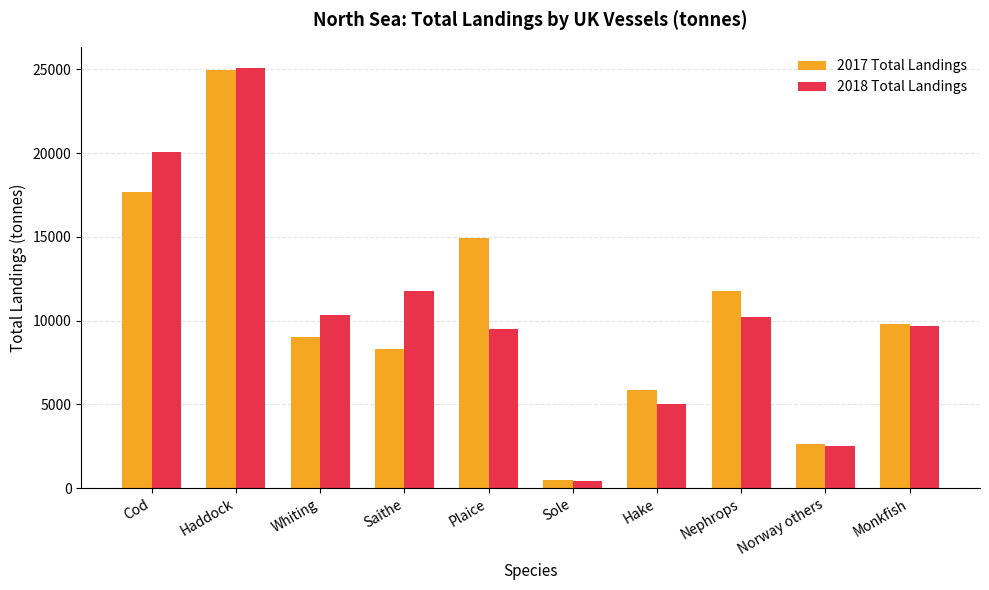

How many bars are there in each group?

2